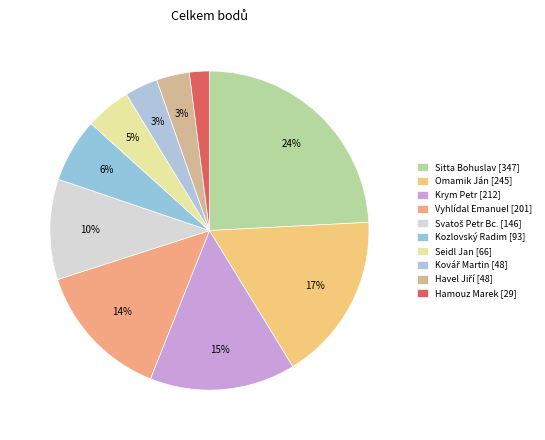

Which category has the biggest portion of the pie?

Sitta Bohuslav